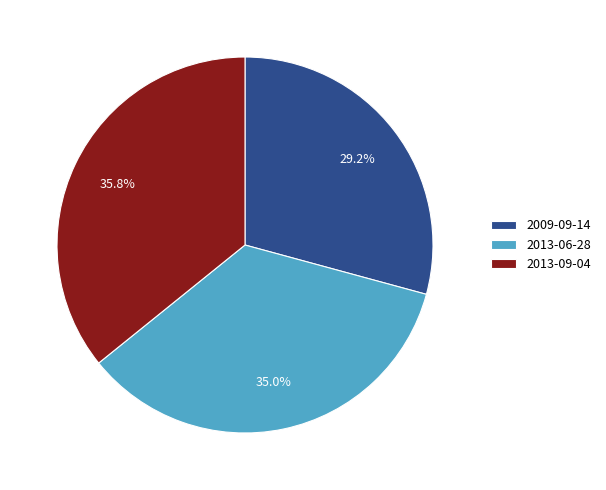

To the nearest percent, what percentage of the pie is 2013-09-04?

36%